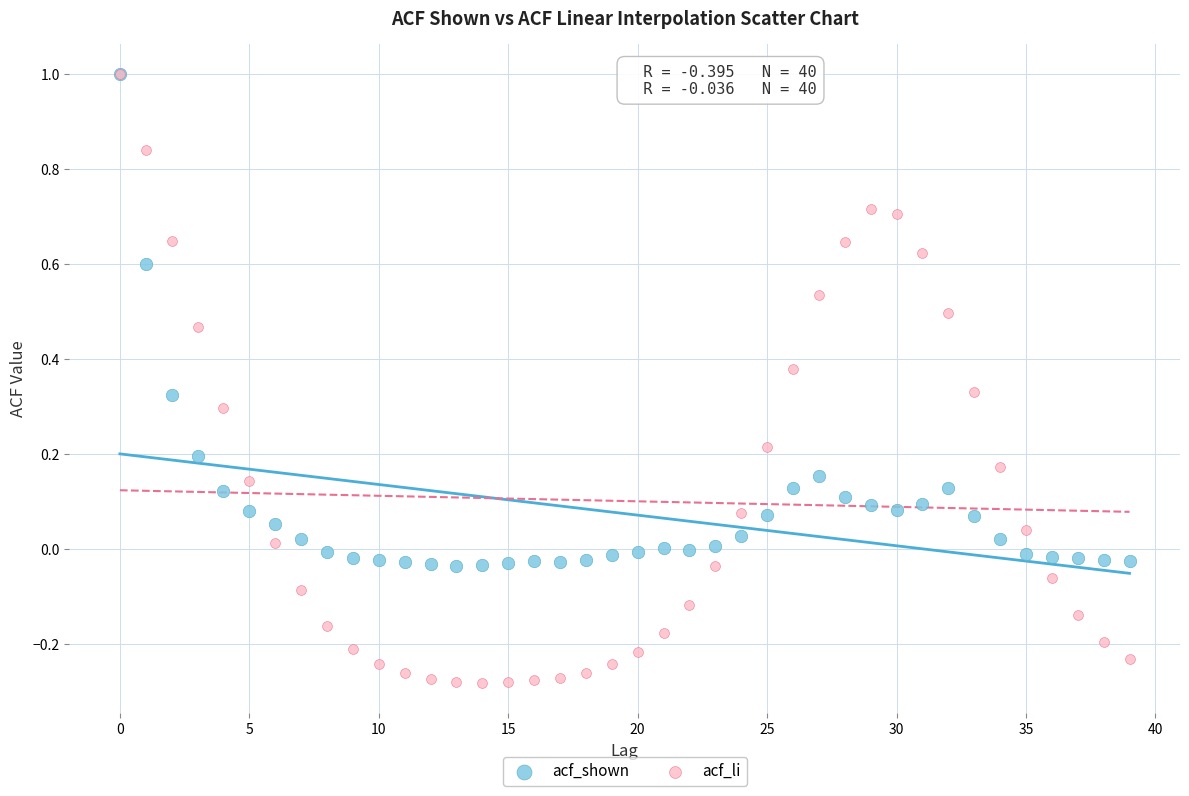

What are all the series names shown in the legend?

acf_shown, acf_li